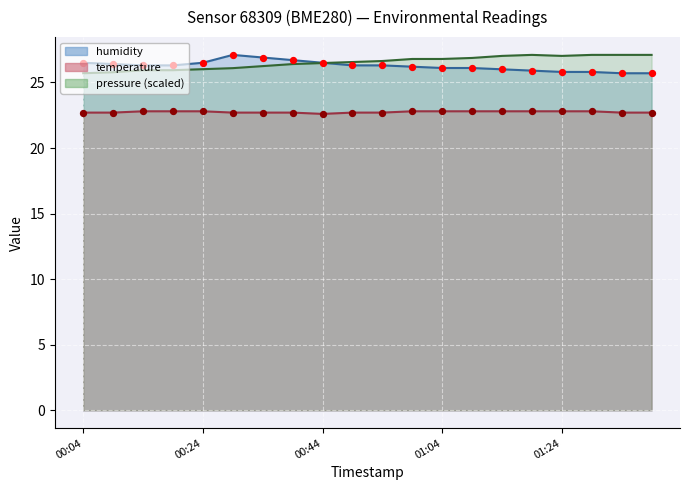

What are all the series names shown in the legend?

humidity, temperature, pressure